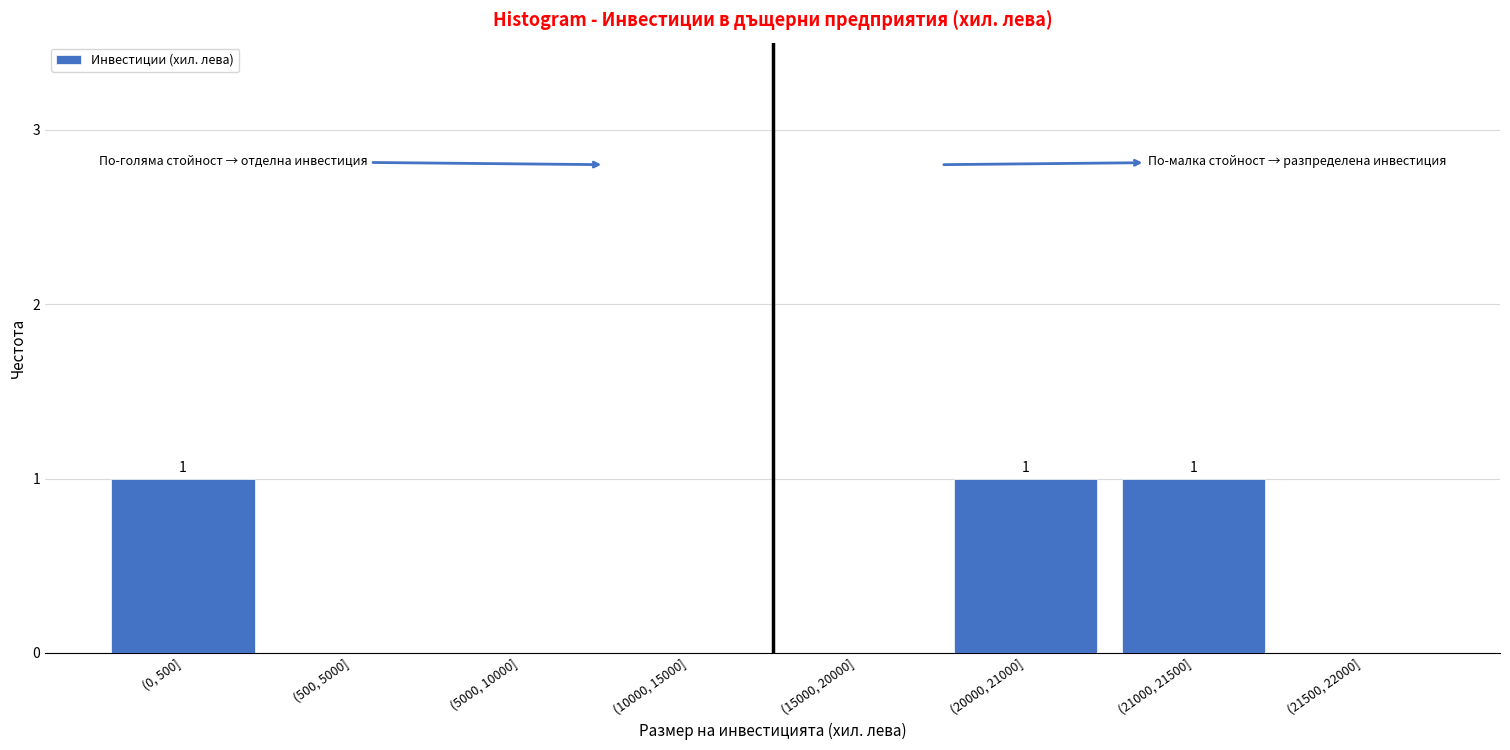

Reading left to right, list all the values displayed in this chart.

(0, 500]=1	(500, 5000]=0	(5000, 10000]=0	(10000, 15000]=0	(15000, 20000]=0	(20000, 21000]=1	(21000, 21500]=1	(21500, 22000]=0